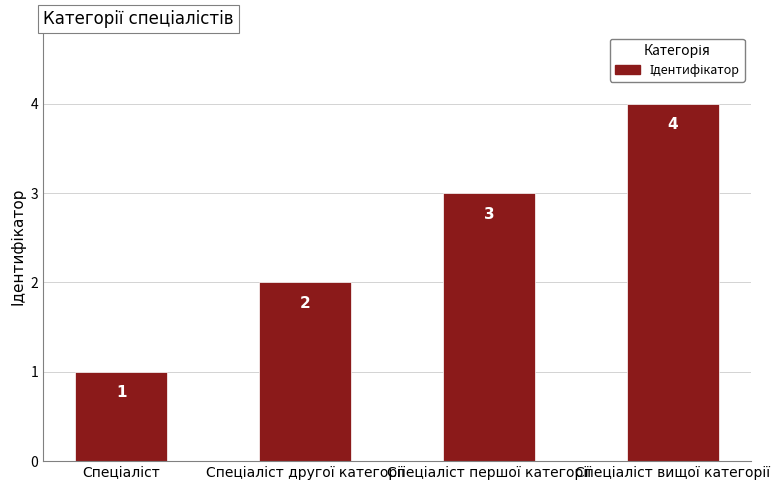

What is the maximum value shown in the chart?

4